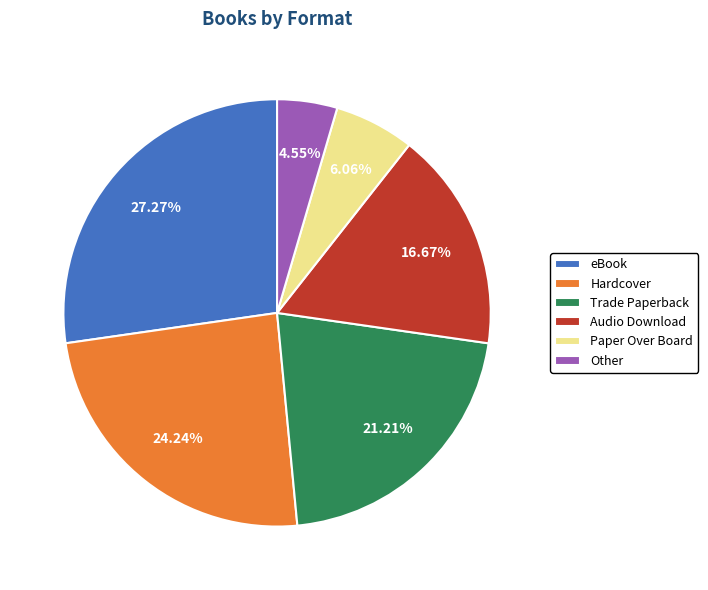

Which slice is the largest?

eBook